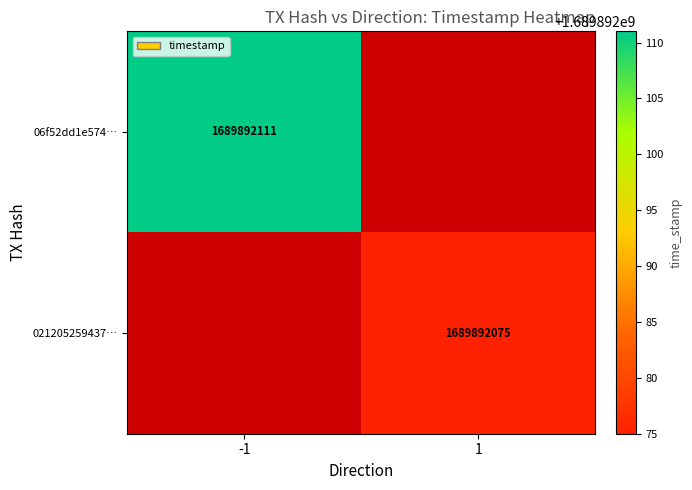

How many series are shown in this chart?

2